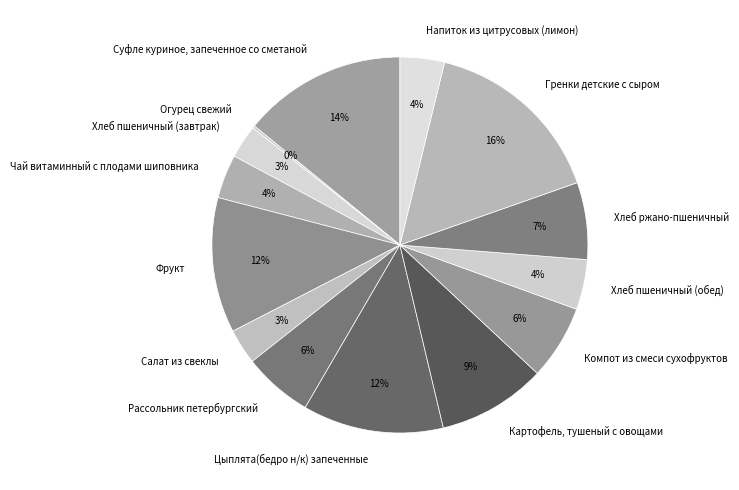

Does Компот из смеси сухофруктов represent more than half of the total?

No